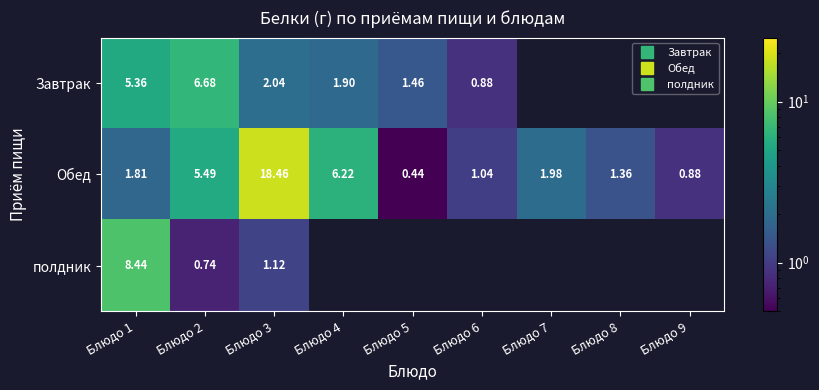

What is the approximate value of Завтрак at Блюдо 3?

2.0